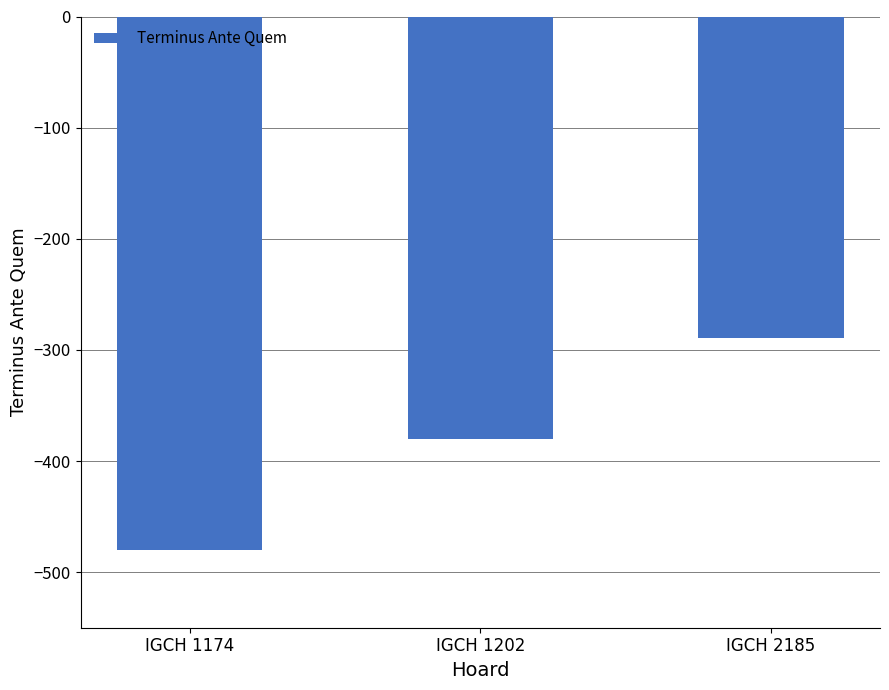

At which label is the value closest to -384?

IGCH 1202